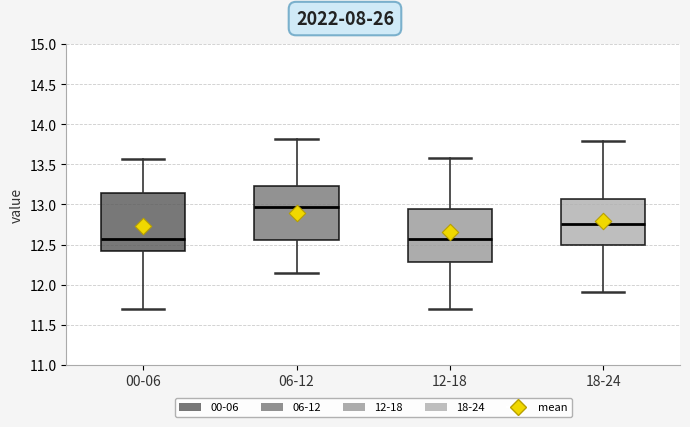

Reading left to right, transcribe this box plot: for each box, give where its median line is, the range the box spans, and where its two whiskers end, as read against the y-axis. The values are not printed on the chart, so give them approximately, as read against the axis.

00-06: median 12.55, box 12.45 to 13.15, whiskers 11.70 to 13.55
06-12: median 12.95, box 12.55 to 13.25, whiskers 12.15 to 13.80
12-18: median 12.55, box 12.30 to 12.95, whiskers 11.70 to 13.60
18-24: median 12.75, box 12.50 to 13.05, whiskers 11.90 to 13.80